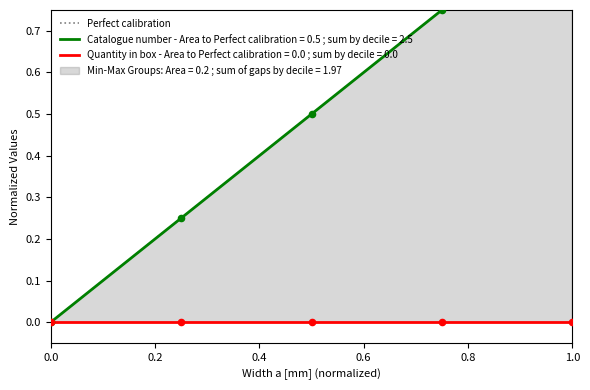

Which has a higher value, 0.0 or 1.0?

1.0